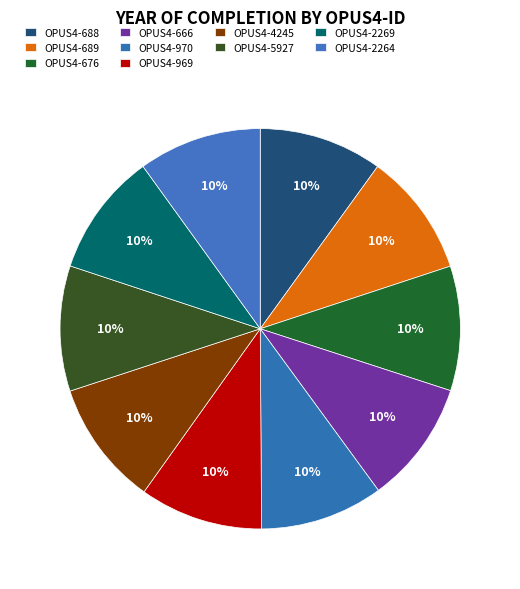

Is it true that OPUS4-969 is 10% of the pie?

True